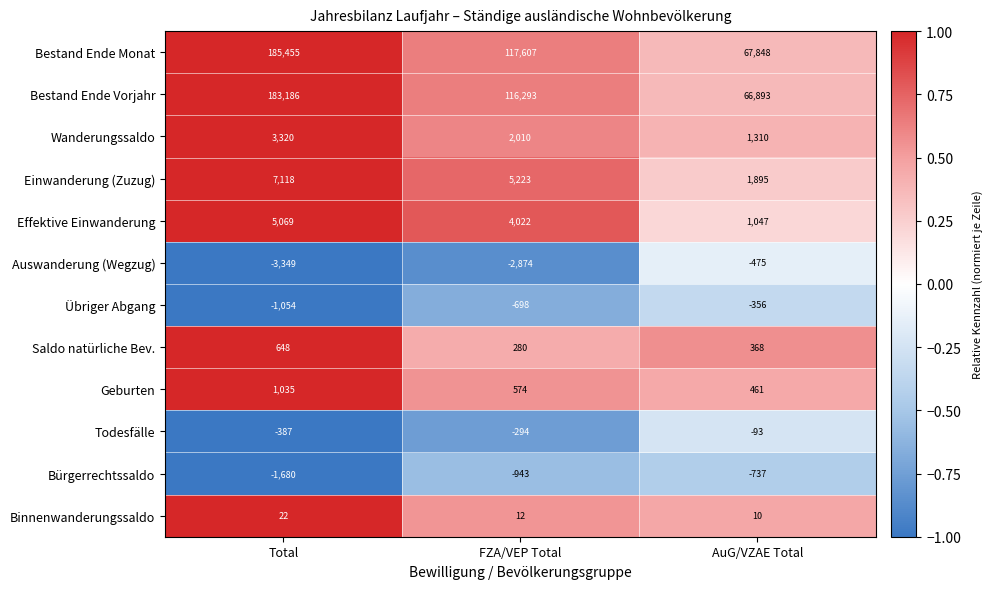

At which label does Bestand Ende Monat first exceed 117607?

Total